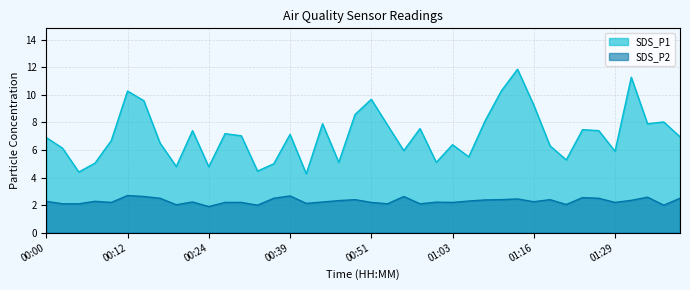

Where does the SDS_P2 series first go above 2?

00:00